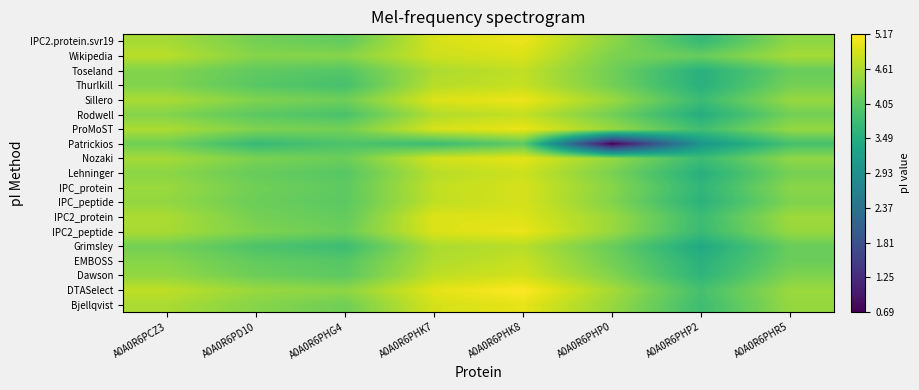

Reading left to right, list all the values displayed in this chart.

Bjellqvist: A0A0R6PCZ3=4.6	A0A0R6PD10=4.4	A0A0R6PHG4=4.2	A0A0R6PHK7=4.9	A0A0R6PHK8=5.0	A0A0R6PHP0=4.5	A0A0R6PHP2=3.8	A0A0R6PHR5=4.5
DTASelect: A0A0R6PCZ3=4.7	A0A0R6PD10=4.5	A0A0R6PHG4=4.4	A0A0R6PHK7=5.0	A0A0R6PHK8=5.2	A0A0R6PHP0=4.6	A0A0R6PHP2=3.9	A0A0R6PHR5=4.5
Dawson: A0A0R6PCZ3=4.4	A0A0R6PD10=4.2	A0A0R6PHG4=4.0	A0A0R6PHK7=4.7	A0A0R6PHK8=4.9	A0A0R6PHP0=4.3	A0A0R6PHP2=3.6	A0A0R6PHR5=4.3
EMBOSS: A0A0R6PCZ3=4.4	A0A0R6PD10=4.1	A0A0R6PHG4=4.0	A0A0R6PHK7=4.6	A0A0R6PHK8=4.8	A0A0R6PHP0=4.2	A0A0R6PHP2=3.6	A0A0R6PHR5=4.2
Grimsley: A0A0R6PCZ3=4.2	A0A0R6PD10=3.9	A0A0R6PHG4=3.8	A0A0R6PHK7=4.6	A0A0R6PHK8=4.7	A0A0R6PHP0=4.1	A0A0R6PHP2=3.4	A0A0R6PHR5=4.1
IPC2_peptide: A0A0R6PCZ3=4.6	A0A0R6PD10=4.3	A0A0R6PHG4=4.2	A0A0R6PHK7=4.9	A0A0R6PHK8=5.0	A0A0R6PHP0=4.5	A0A0R6PHP2=3.7	A0A0R6PHR5=4.5
IPC2_protein: A0A0R6PCZ3=4.6	A0A0R6PD10=4.2	A0A0R6PHG4=4.1	A0A0R6PHK7=4.9	A0A0R6PHK8=4.9	A0A0R6PHP0=4.5	A0A0R6PHP2=3.8	A0A0R6PHR5=4.5
IPC_peptide: A0A0R6PCZ3=4.4	A0A0R6PD10=4.2	A0A0R6PHG4=4.0	A0A0R6PHK7=4.7	A0A0R6PHK8=4.9	A0A0R6PHP0=4.3	A0A0R6PHP2=3.6	A0A0R6PHR5=4.3
IPC_protein: A0A0R6PCZ3=4.5	A0A0R6PD10=4.2	A0A0R6PHG4=4.1	A0A0R6PHK7=4.7	A0A0R6PHK8=4.9	A0A0R6PHP0=4.4	A0A0R6PHP2=3.6	A0A0R6PHR5=4.4
Lehninger: A0A0R6PCZ3=4.4	A0A0R6PD10=4.1	A0A0R6PHG4=4.0	A0A0R6PHK7=4.7	A0A0R6PHK8=4.8	A0A0R6PHP0=4.3	A0A0R6PHP2=3.5	A0A0R6PHR5=4.2
Nozaki: A0A0R6PCZ3=4.6	A0A0R6PD10=4.3	A0A0R6PHG4=4.2	A0A0R6PHK7=4.9	A0A0R6PHK8=5.0	A0A0R6PHP0=4.4	A0A0R6PHP2=3.8	A0A0R6PHR5=4.4
Patrickios: A0A0R6PCZ3=4.2	A0A0R6PD10=3.7	A0A0R6PHG4=3.9	A0A0R6PHK7=3.8	A0A0R6PHK8=4.1	A0A0R6PHP0=0.7	A0A0R6PHP2=3.1	A0A0R6PHR5=3.9
ProMoST: A0A0R6PCZ3=4.6	A0A0R6PD10=4.3	A0A0R6PHG4=4.2	A0A0R6PHK7=4.9	A0A0R6PHK8=5.0	A0A0R6PHP0=4.5	A0A0R6PHP2=3.8	A0A0R6PHR5=4.5
Rodwell: A0A0R6PCZ3=4.3	A0A0R6PD10=4.0	A0A0R6PHG4=3.9	A0A0R6PHK7=4.6	A0A0R6PHK8=4.8	A0A0R6PHP0=4.2	A0A0R6PHP2=3.5	A0A0R6PHR5=4.2
Sillero: A0A0R6PCZ3=4.6	A0A0R6PD10=4.3	A0A0R6PHG4=4.2	A0A0R6PHK7=4.9	A0A0R6PHK8=5.0	A0A0R6PHP0=4.5	A0A0R6PHP2=3.8	A0A0R6PHR5=4.5
Thurlkill: A0A0R6PCZ3=4.3	A0A0R6PD10=4.0	A0A0R6PHG4=3.9	A0A0R6PHK7=4.7	A0A0R6PHK8=4.8	A0A0R6PHP0=4.2	A0A0R6PHP2=3.5	A0A0R6PHR5=4.2
Toseland: A0A0R6PCZ3=4.3	A0A0R6PD10=4.1	A0A0R6PHG4=4.0	A0A0R6PHK7=4.6	A0A0R6PHK8=4.7	A0A0R6PHP0=4.2	A0A0R6PHP2=3.5	A0A0R6PHR5=4.1
Wikipedia: A0A0R6PCZ3=4.7	A0A0R6PD10=4.3	A0A0R6PHG4=4.4	A0A0R6PHK7=4.8	A0A0R6PHK8=4.9	A0A0R6PHP0=4.3	A0A0R6PHP2=4.1	A0A0R6PHR5=4.6
IPC2.protein.svr19: A0A0R6PCZ3=4.6	A0A0R6PD10=4.2	A0A0R6PHG4=4.1	A0A0R6PHK7=4.9	A0A0R6PHK8=5.0	A0A0R6PHP0=4.4	A0A0R6PHP2=3.7	A0A0R6PHR5=4.4